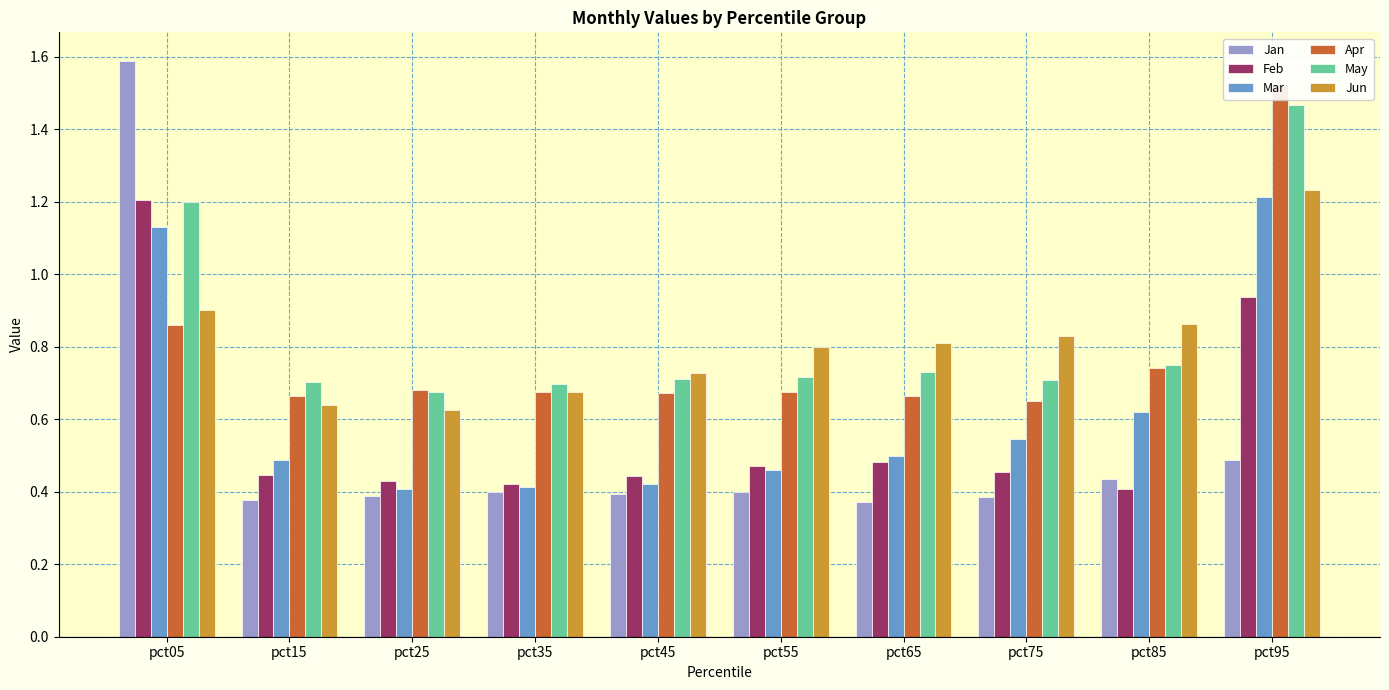

What is the difference between the Mar values at pct25 and pct05?

0.7